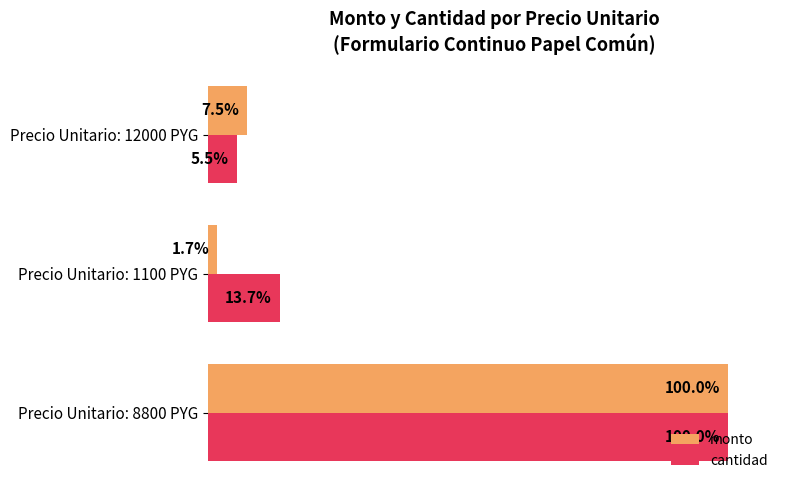

Which series has the widest spread of values?

monto